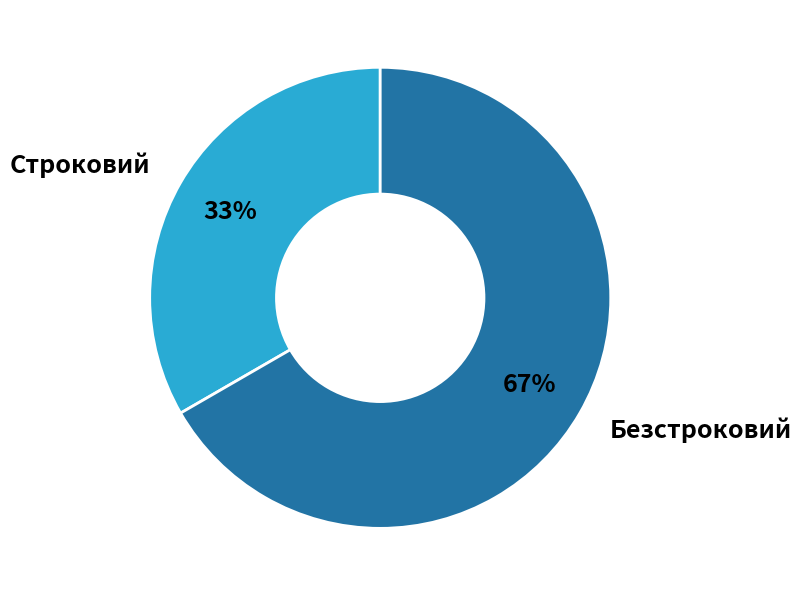

What percentage is the Строковий slice, to the nearest percent?

33%